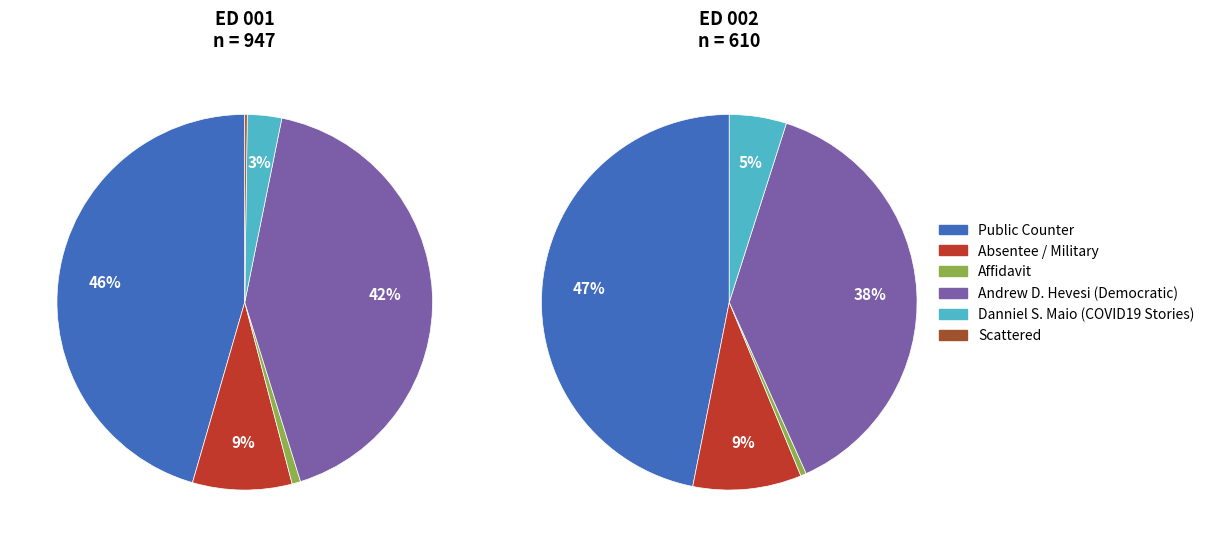

To the nearest percent, what is the average slice percentage?

17%